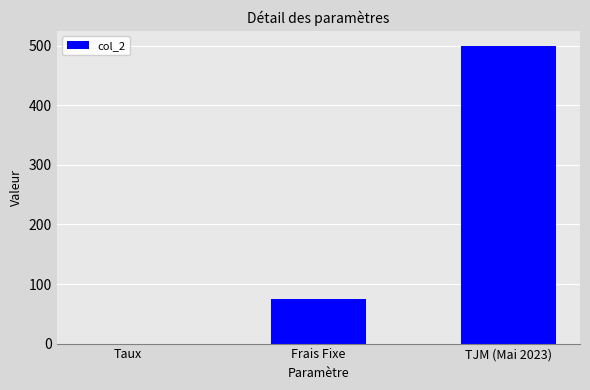

The chart shows a value of 0.1 at Taux. True or false?

True